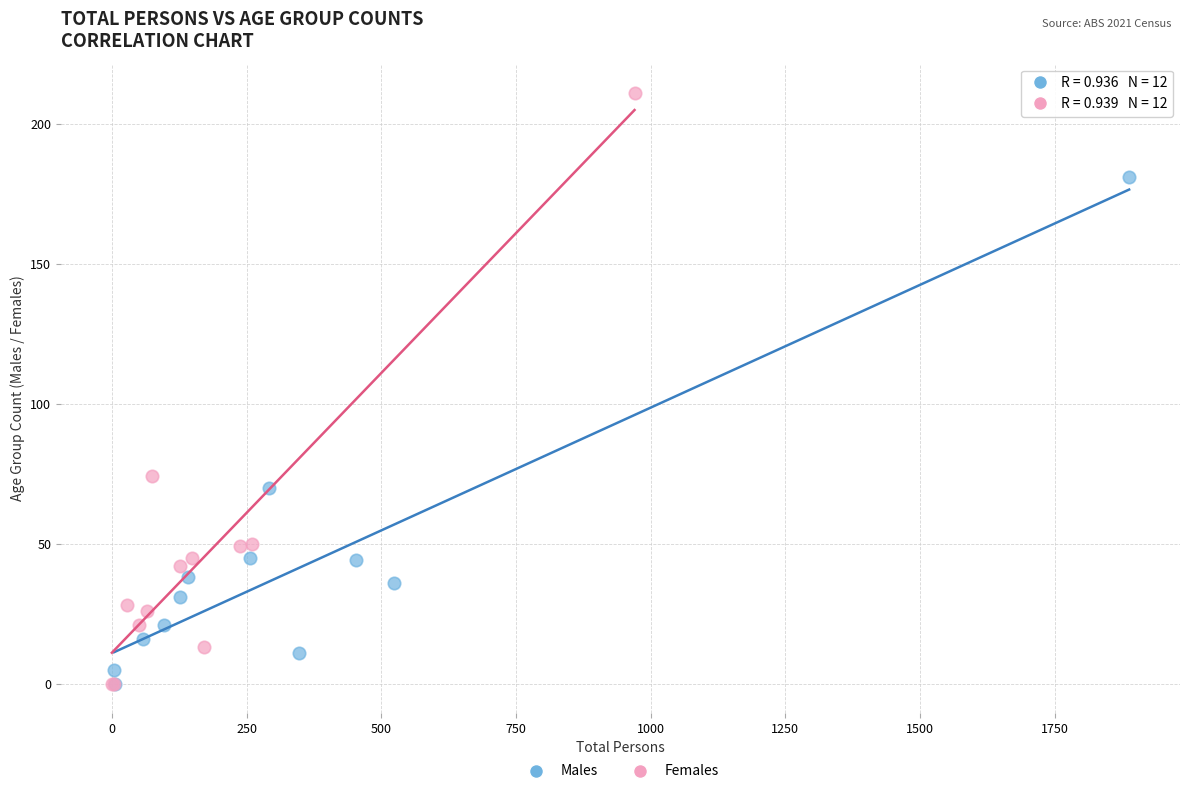

What are all the series names shown in the legend?

Males, Females